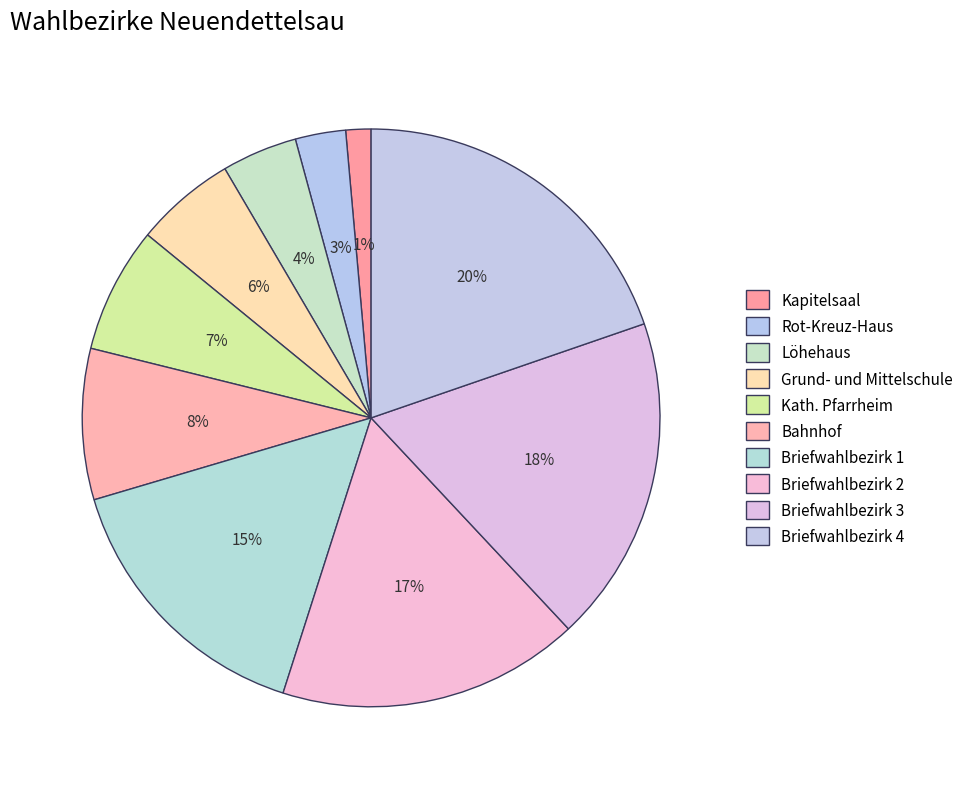

What is the largest slice in the pie chart?

Briefwahlbezirk 4